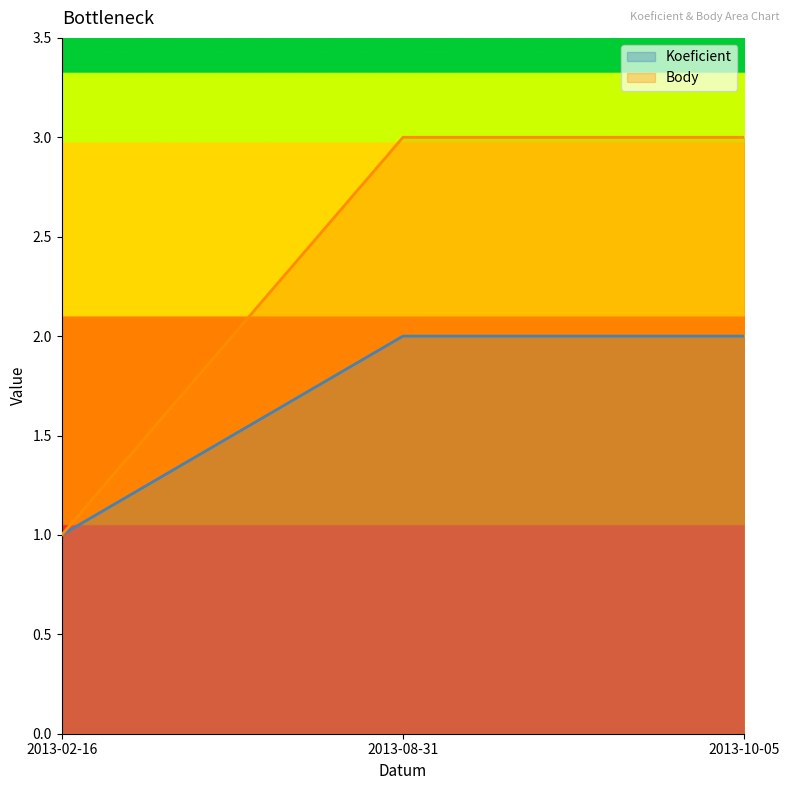

Where is Body nearest to the value 2?

2013-02-16